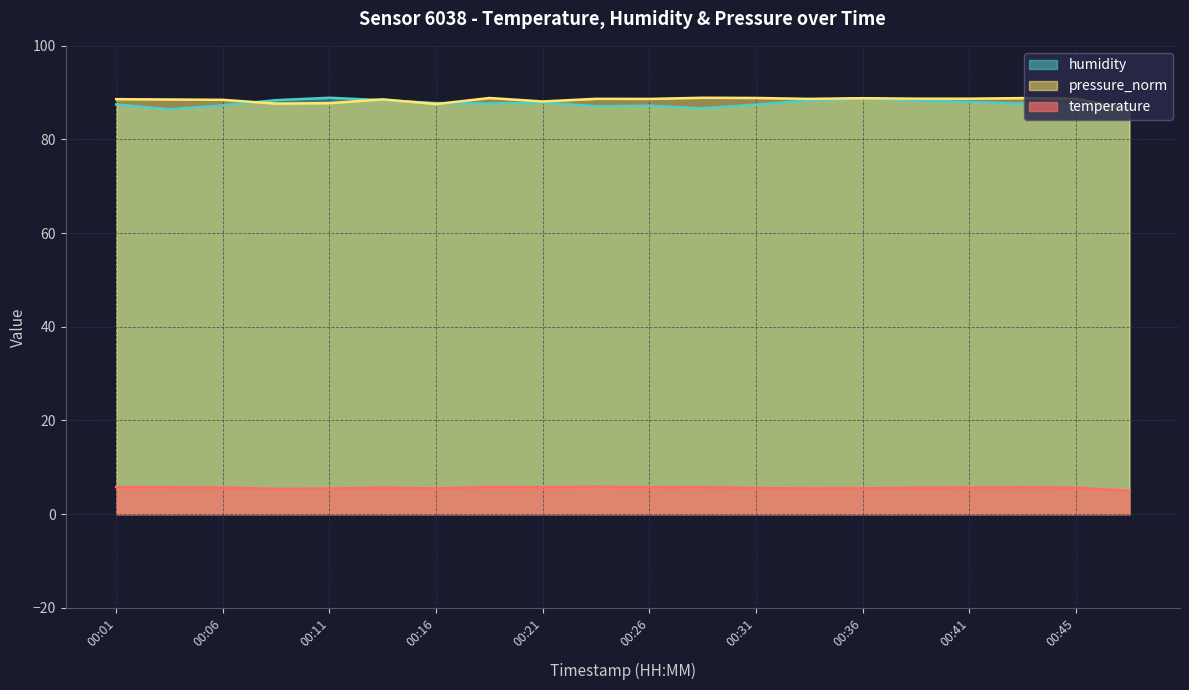

At which label is pressure_norm closest to 87?

00:48